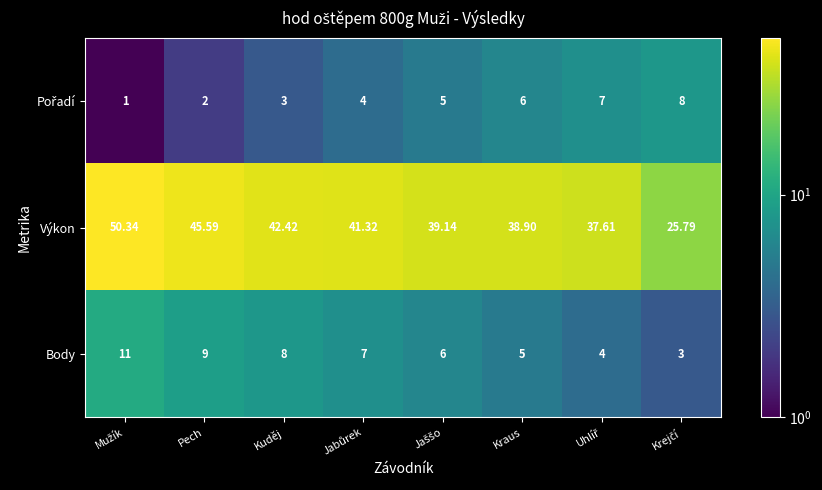

Which series has the widest spread of values?

Výkon